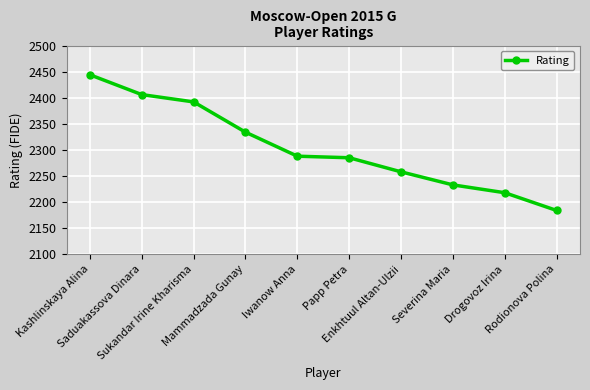

Which label corresponds to the smallest value in the chart?

Rodionova Polina